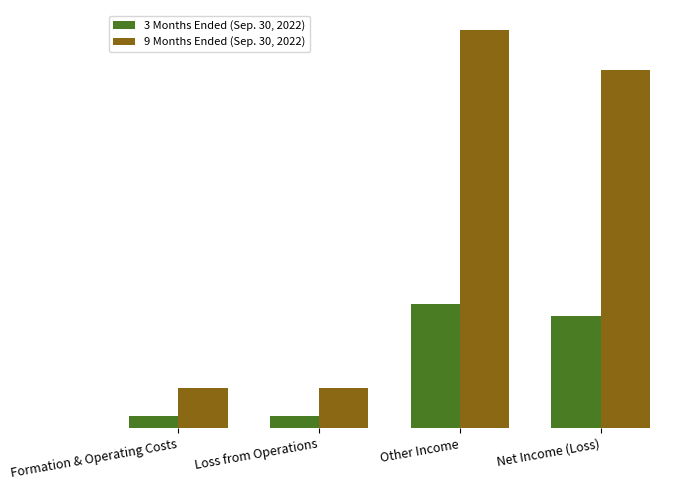

Which category has the highest value in the 9 Months Ended (Sep. 30, 2022) series?

Other Income